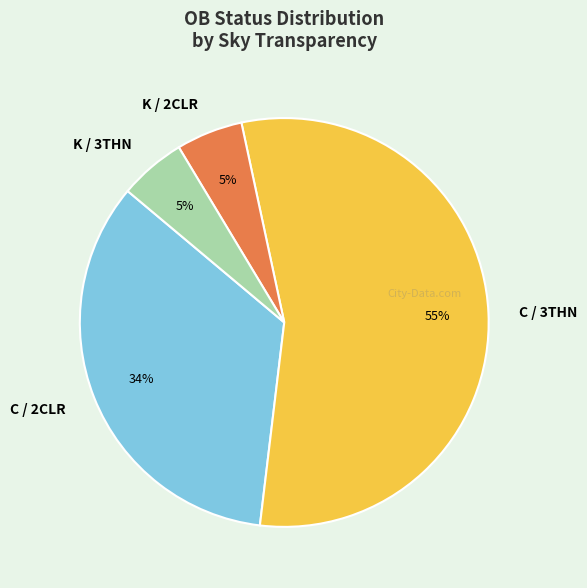

Is the sum of K / 3THN and C / 2CLR greater than half?

No